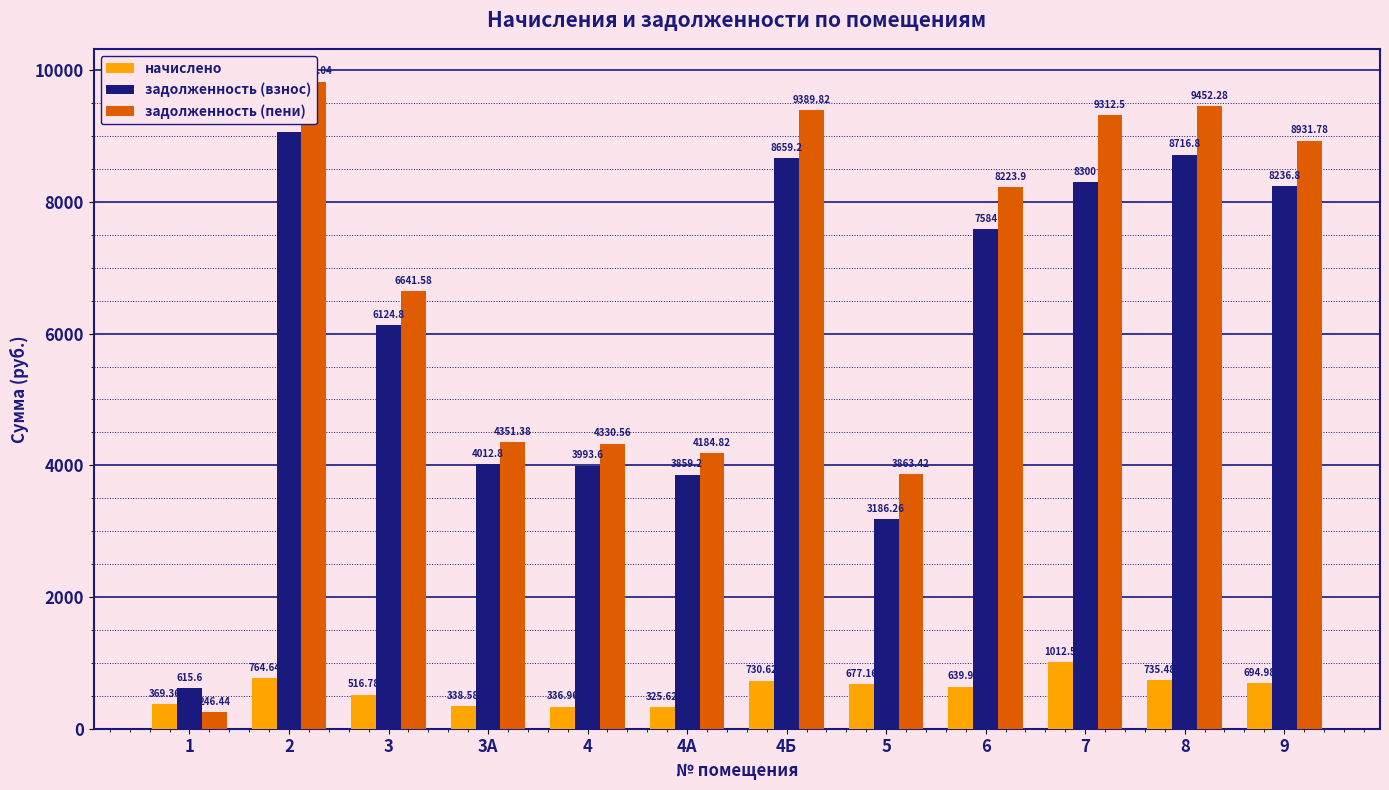

What is the difference between the second highest and minimum values in the начислено series?

439.0